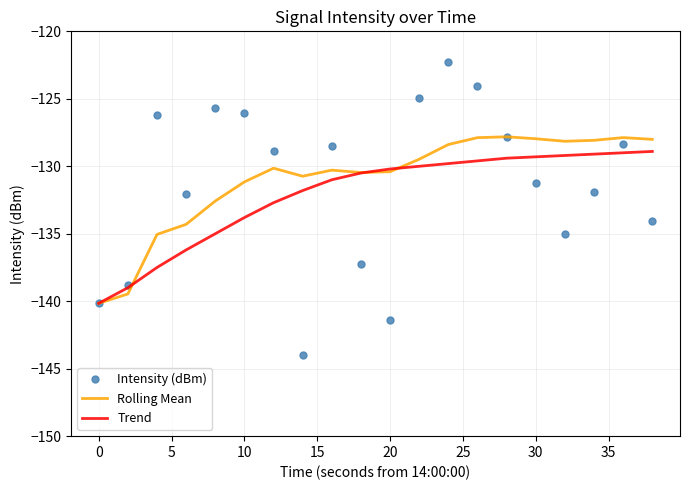

What is the highest value of the Trend series?

-128.9